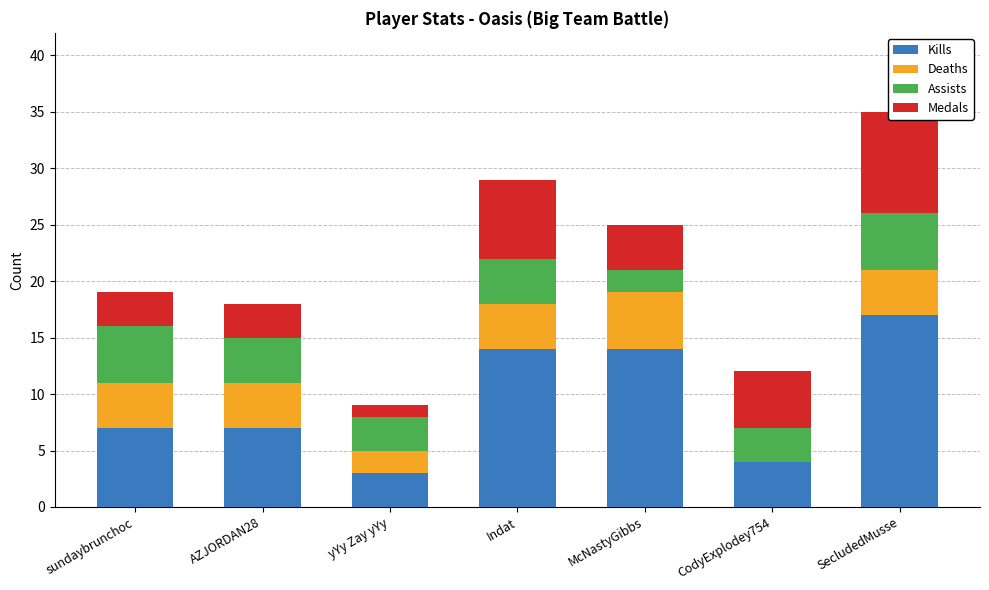

Which has a higher value, Indat or sundaybrunchoc?

Indat